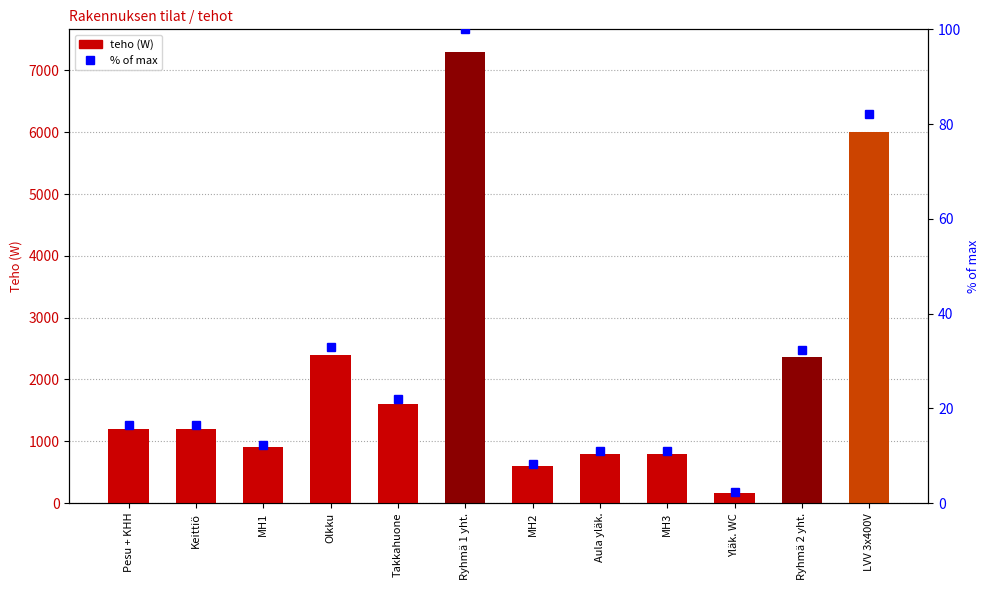

Rank the categories by col_3 value from highest to lowest.

Ryhmä 1 yht., LVV 3x400V, Olkku, Ryhmä 2 yht., Takkahuone, Pesu + KHH, Keittiö, MH1, Aula yläk., MH3, MH2, Yläk. WC